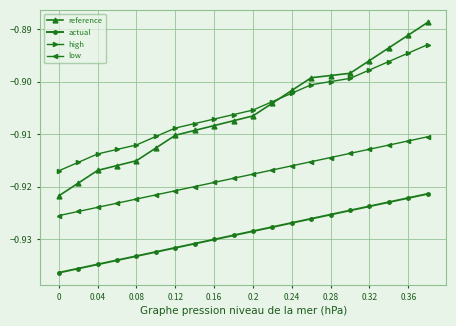

List the series in order of their peak value, highest first.

reference, high, low, actual